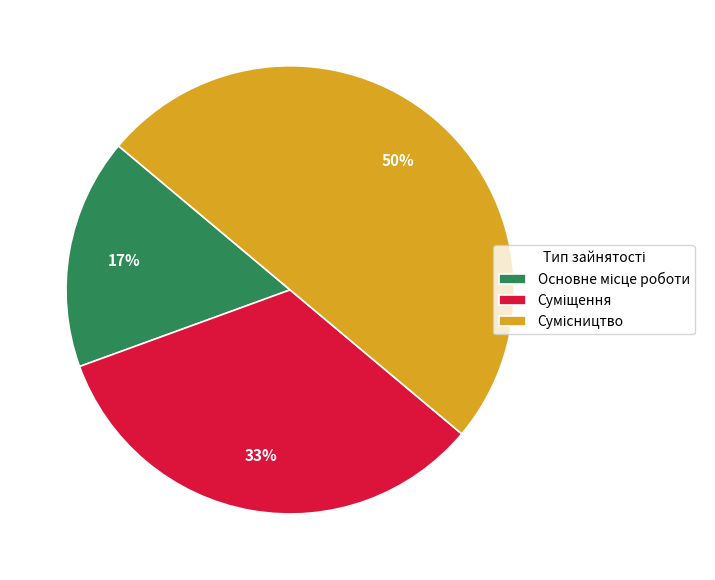

To the nearest percent, what is the average slice percentage?

33%